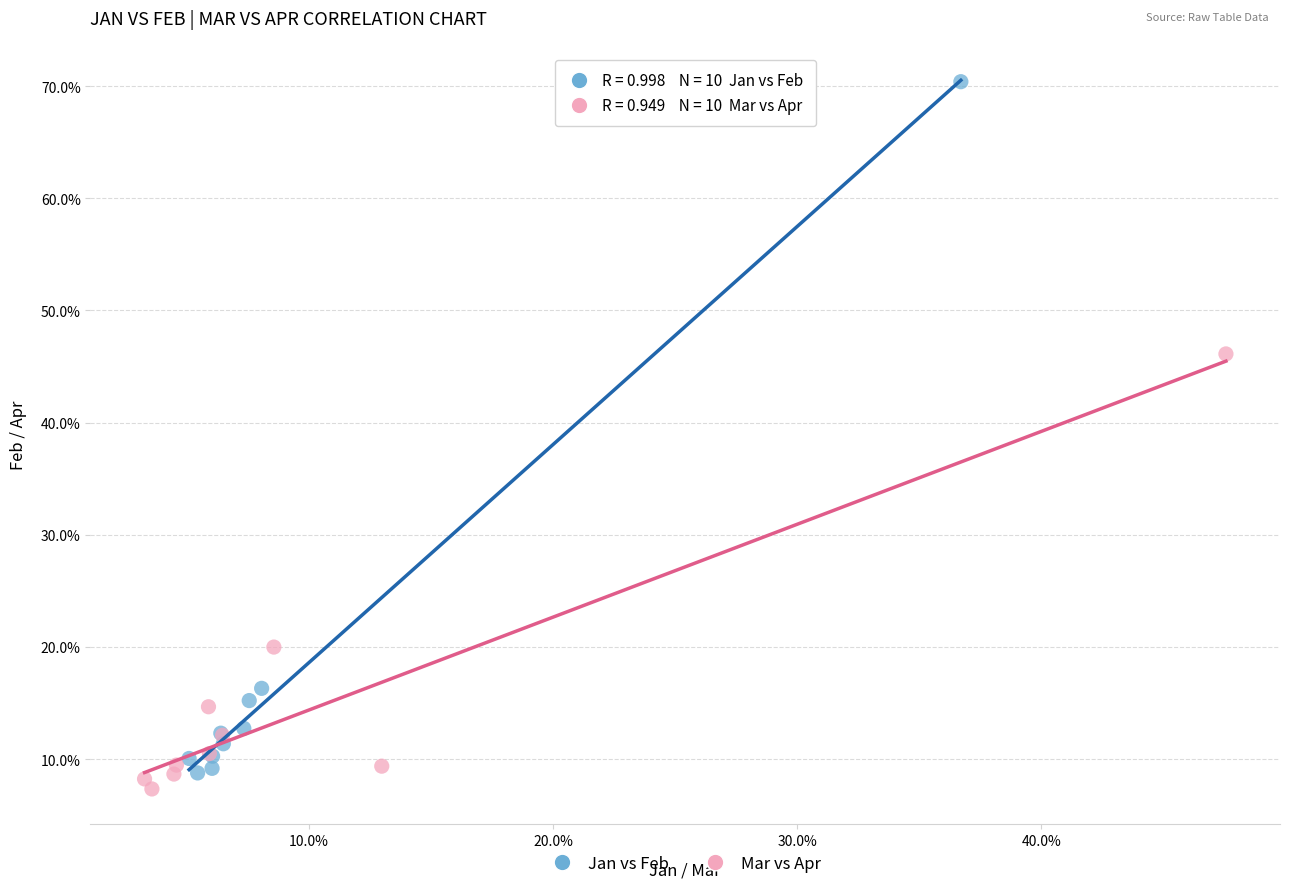

Which series has the widest spread of Y values?

Jan vs Feb